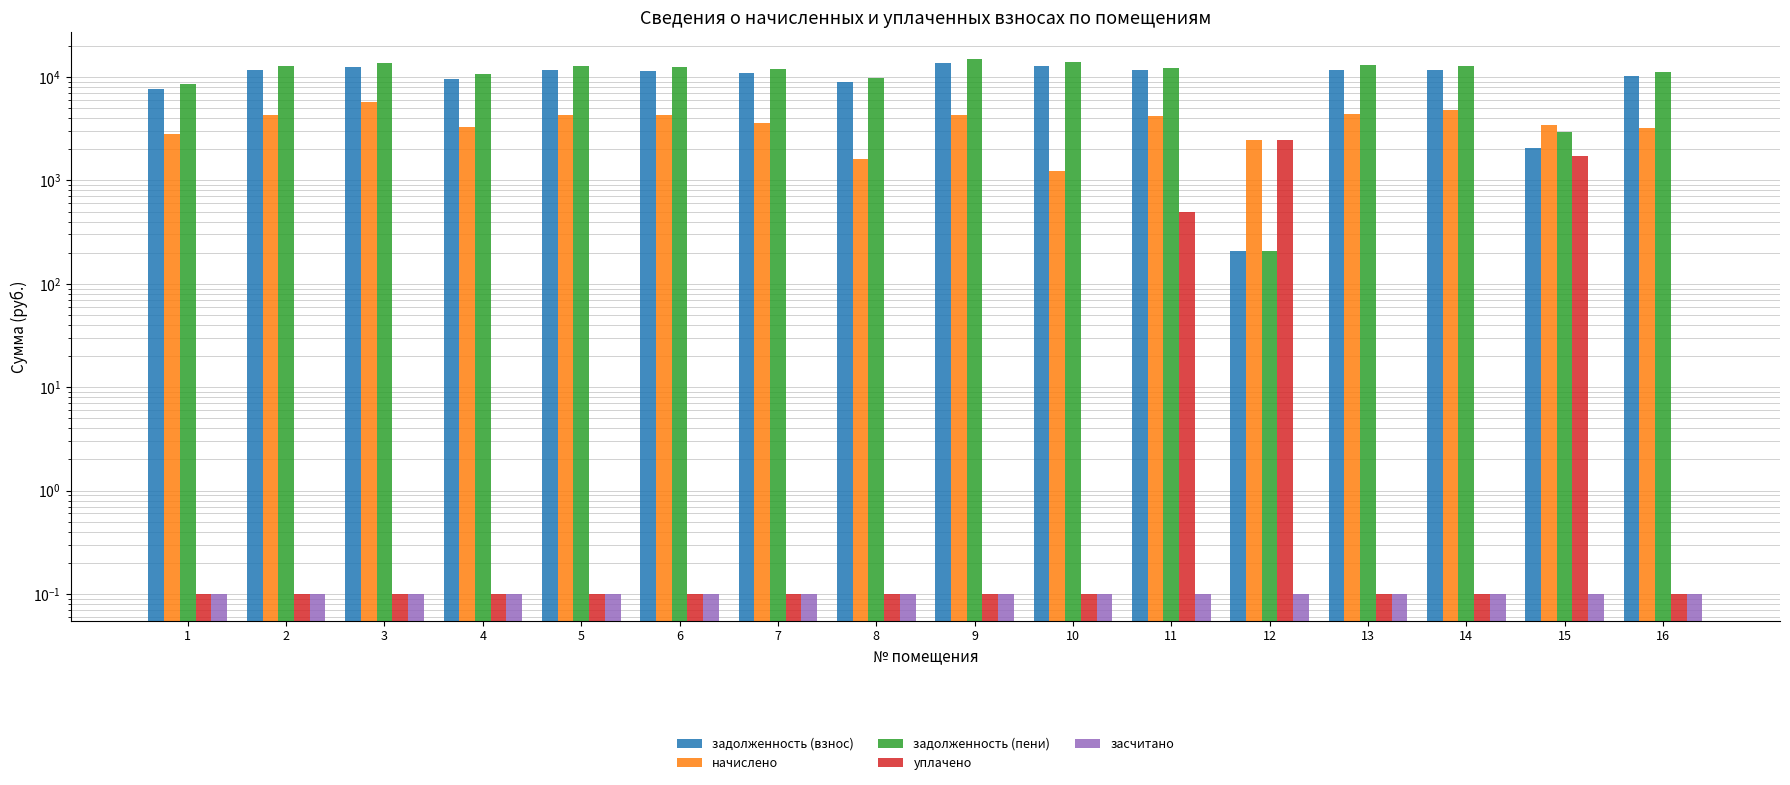

How many bars are there in each group?

5